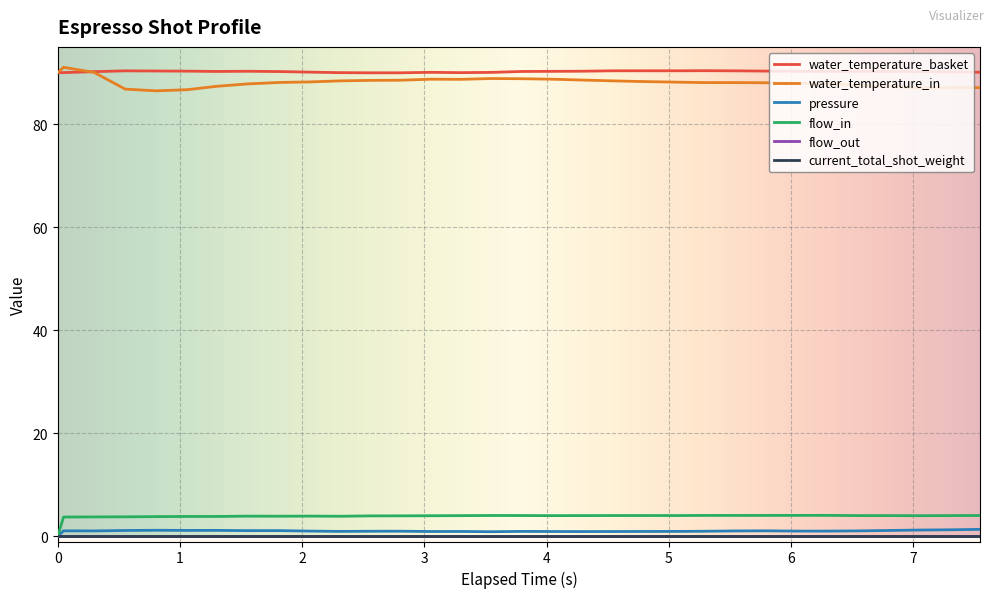

Does the chart display data point markers on the line(s)?

No